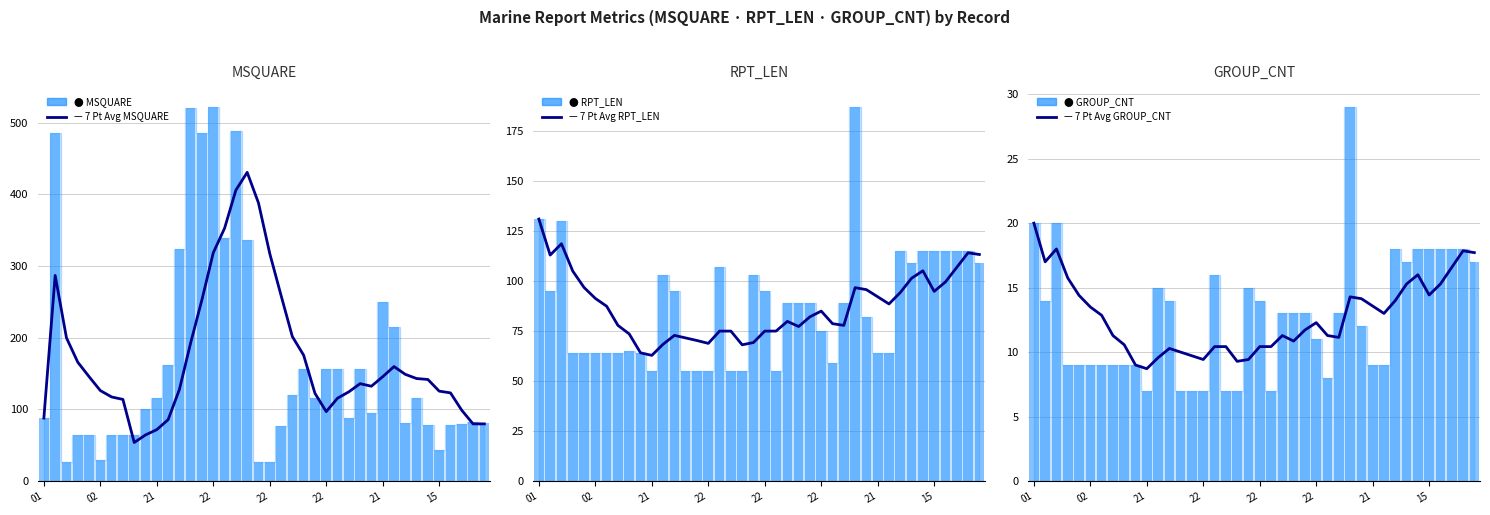

List the series in order of their peak value, highest first.

Raw MSQUARE, 7 Pt Avg MSQUARE, Raw RPT_LEN, 7 Pt Avg RPT_LEN, Raw GROUP_CNT, 7 Pt Avg GROUP_CNT